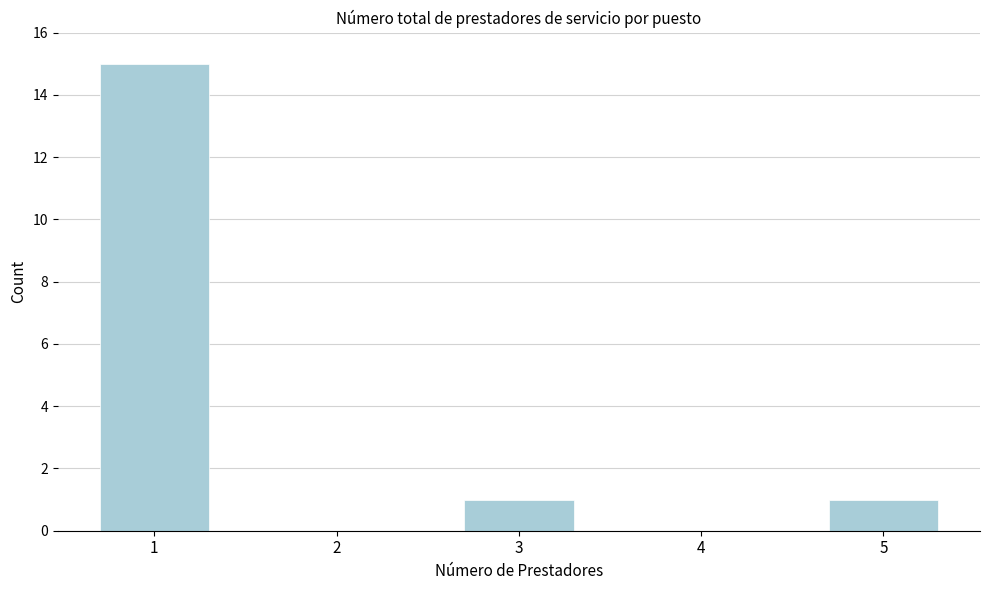

Reading left to right, extract all data points from this chart.

1=15	2=0	3=1	4=0	5=1